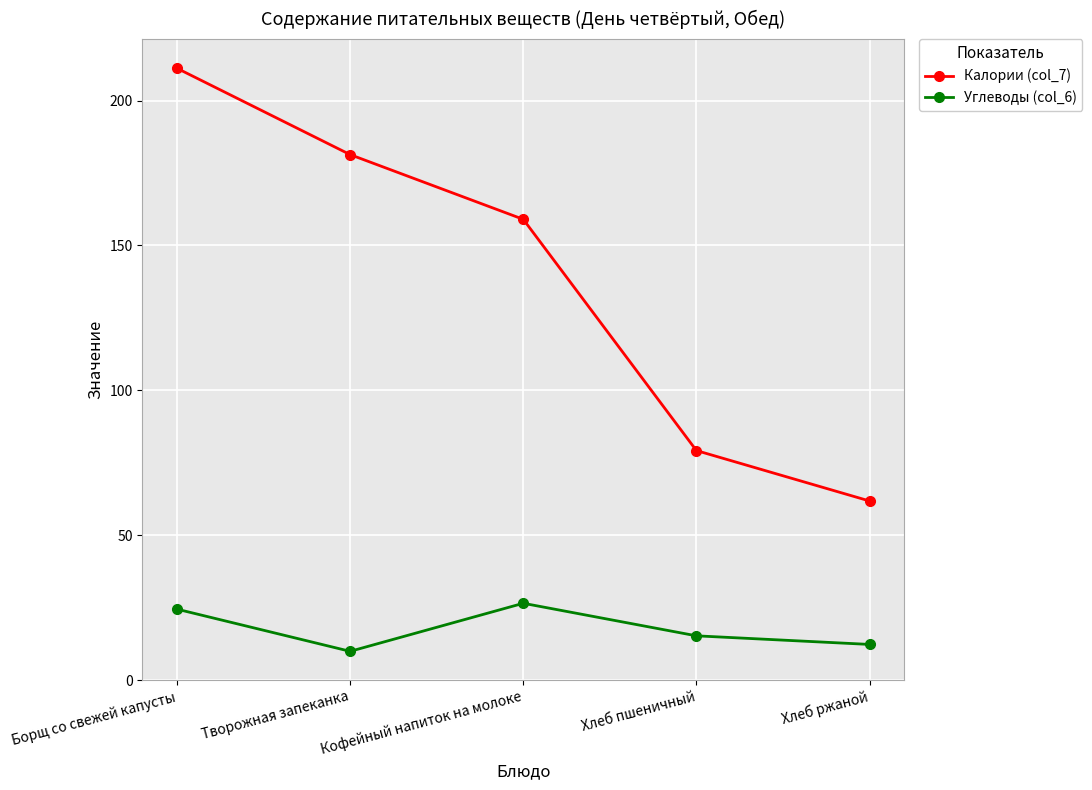

What are all the series names shown in the legend?

Калории (col_7), Углеводы (col_6)